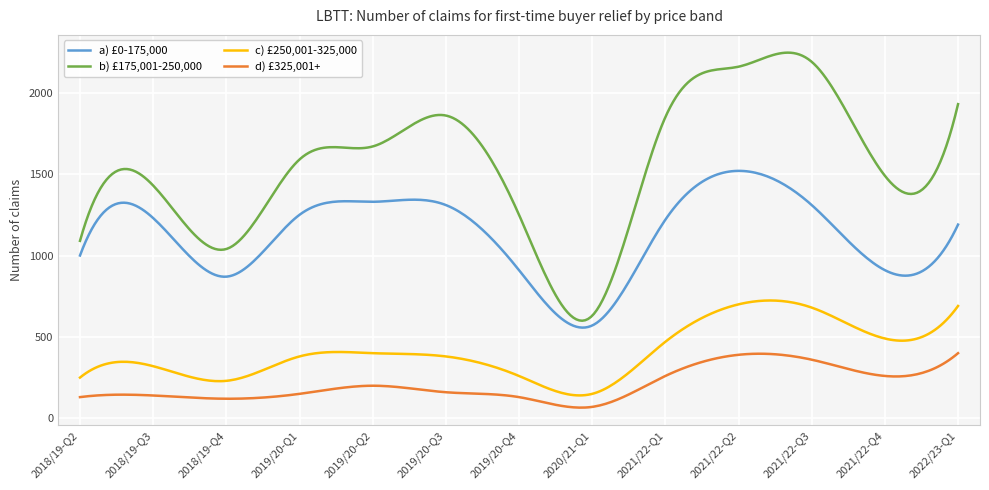

What is the minimum value for d) £325,001+?

65.4